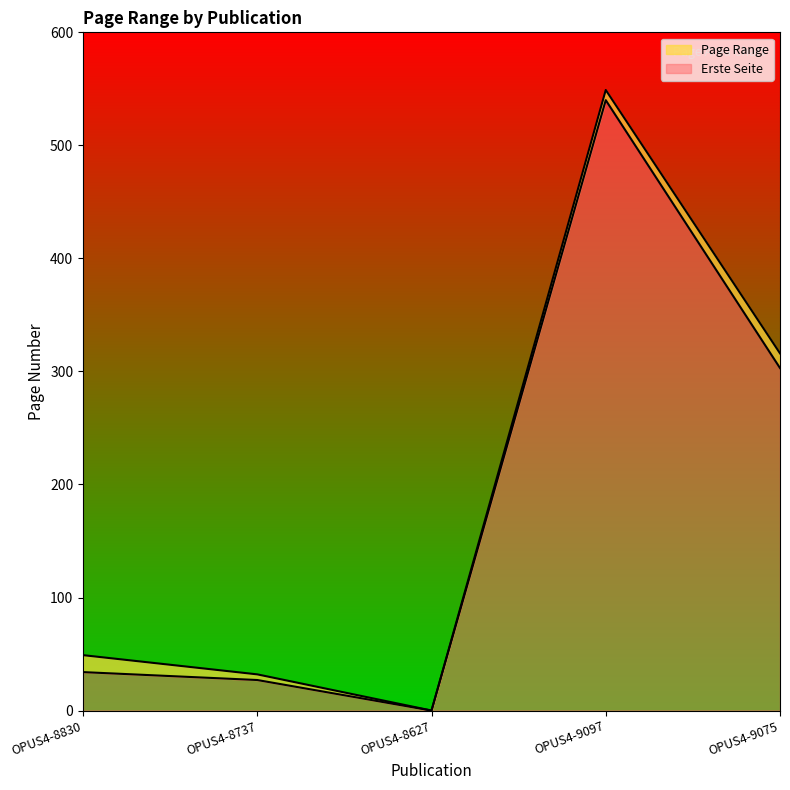

What is the sum of all Letzte Seite values?

946